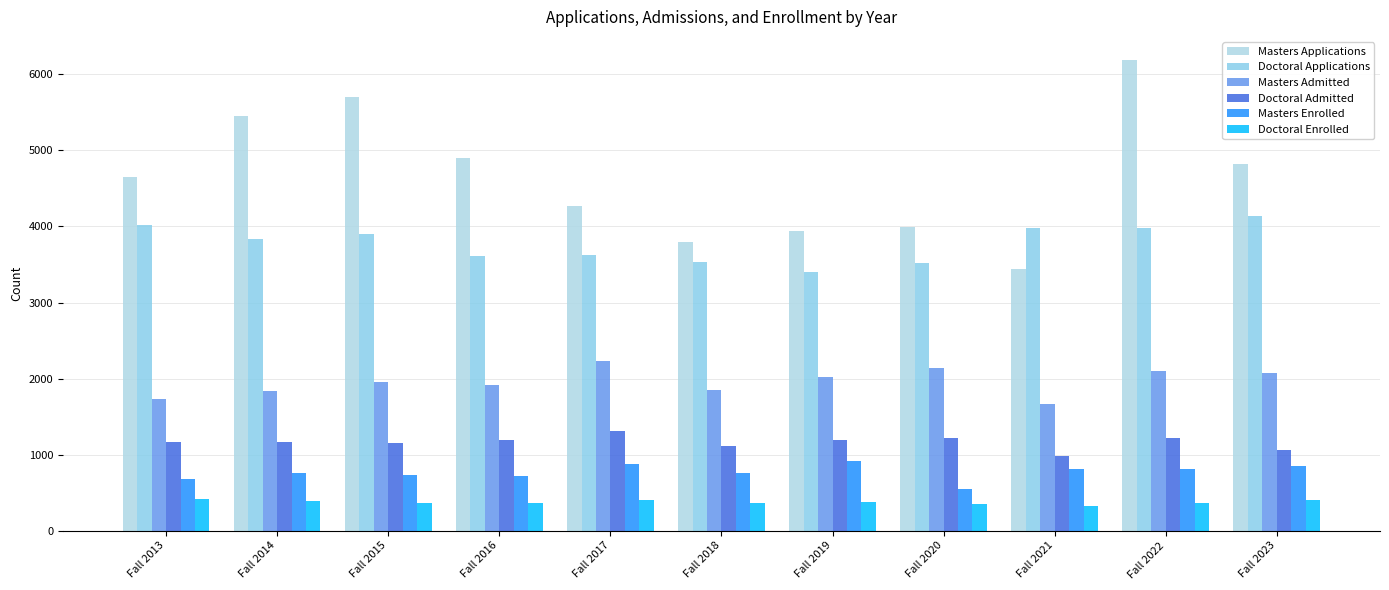

At which category does the chart reach its peak across all series?

Fall 2022